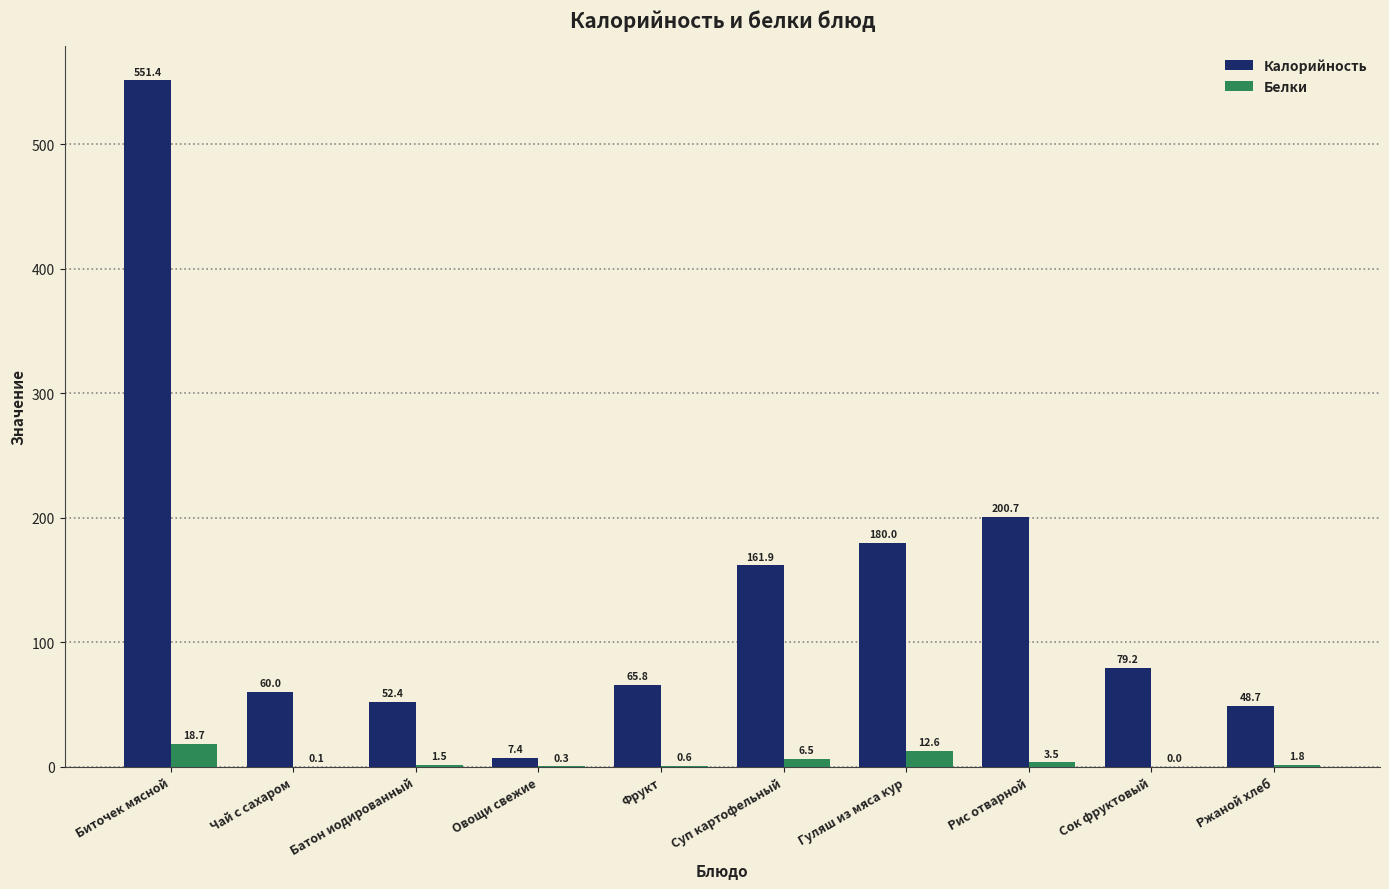

Between Батон иодированный and Сок фруктовый, which series saw the biggest shift?

Калорийность